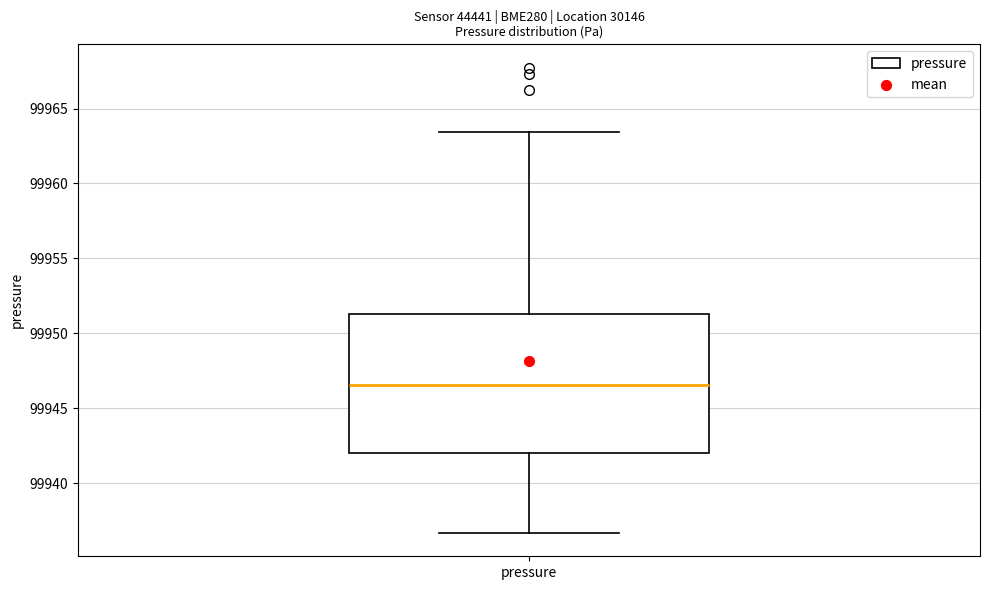

Transcribe this box plot: give where the median line is, the range the box spans, and where the two whiskers end, as read against the y-axis. The values are not printed on the chart, so give them approximately, as read against the axis.

median 99946.5, box 99942.0 to 99951.5, whiskers 99936.5 to 99963.5